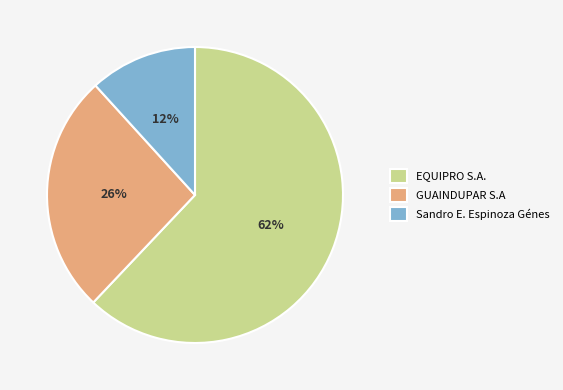

Combined, do GUAINDUPAR S.A and EQUIPRO S.A. account for over 50%?

Yes